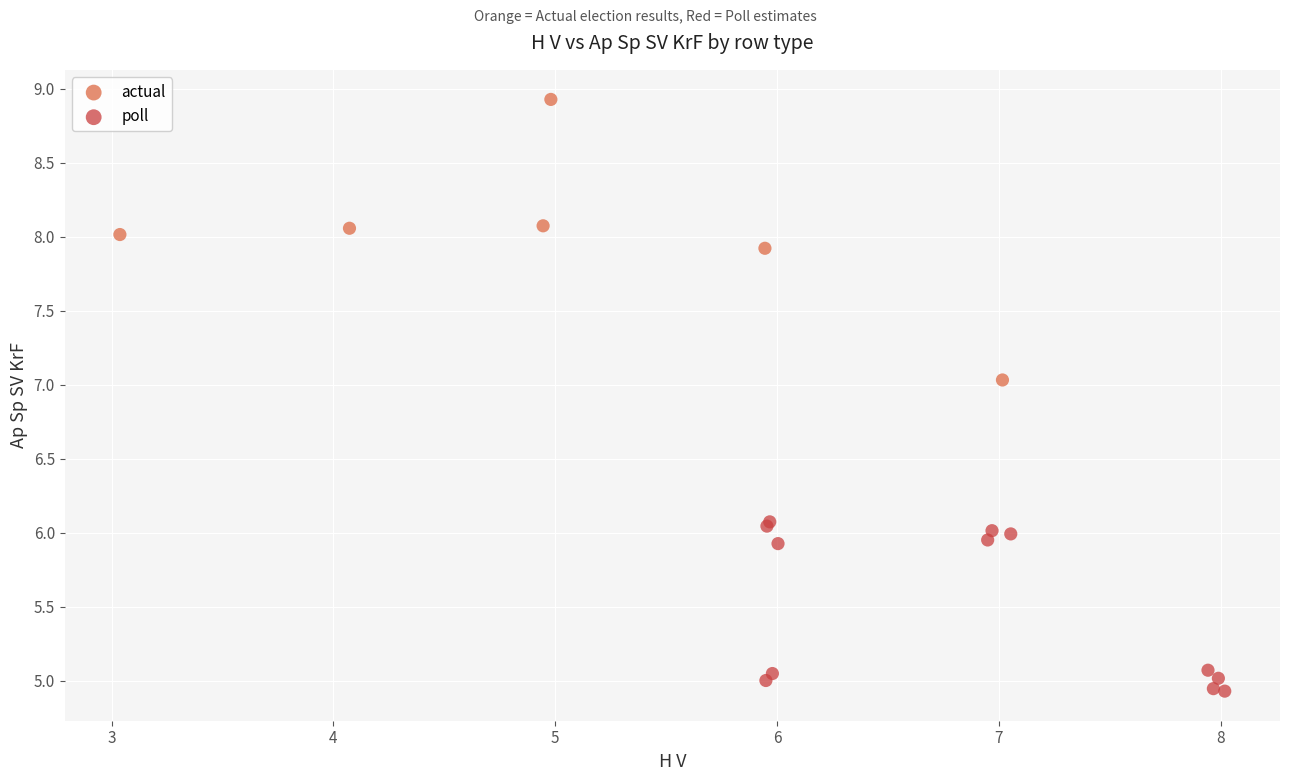

Which series reaches the minimum Y coordinate?

poll